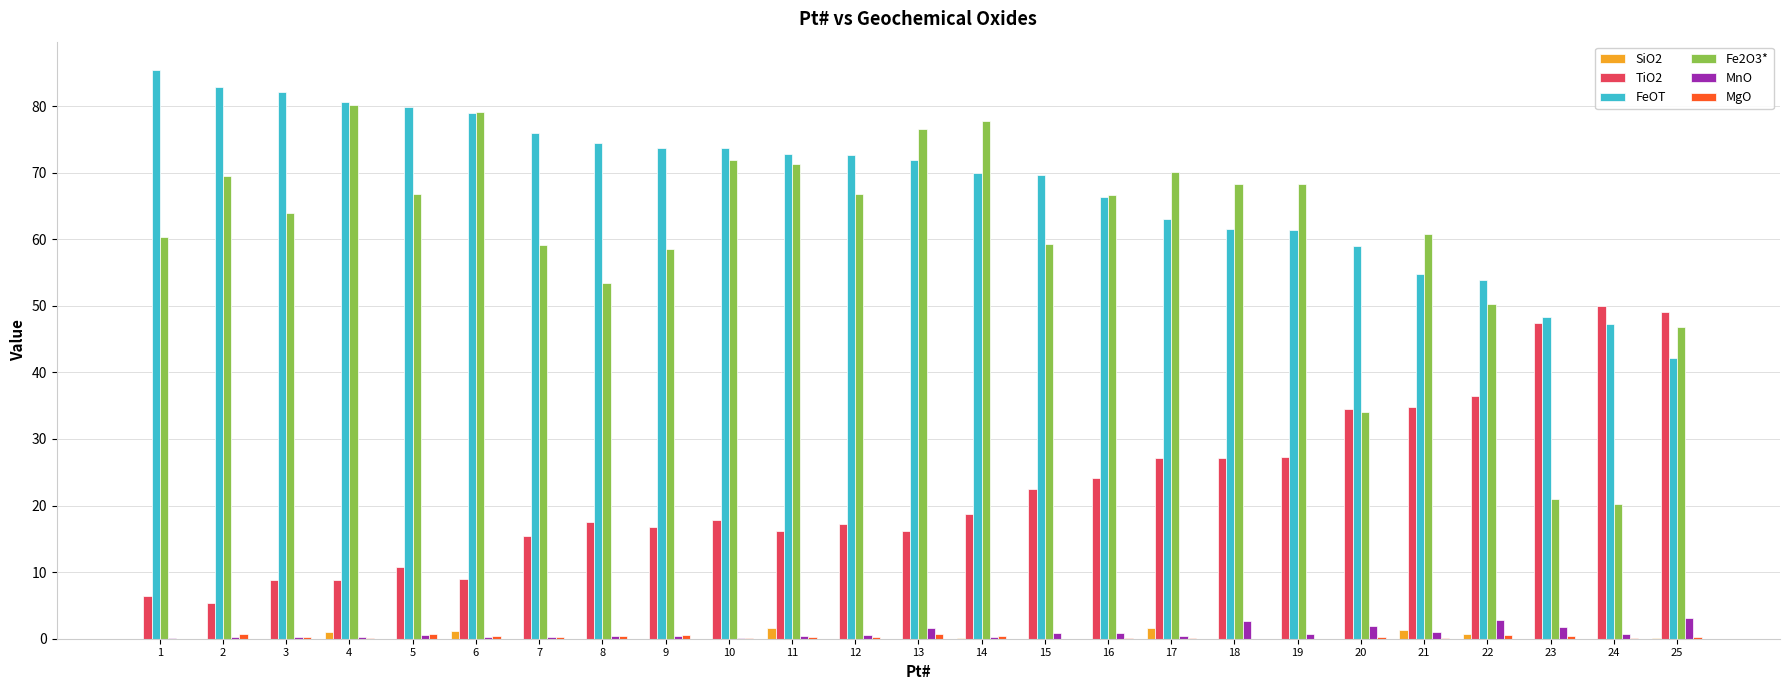

True or false: Fe2O3* has a value of 25.0 at 7.

False